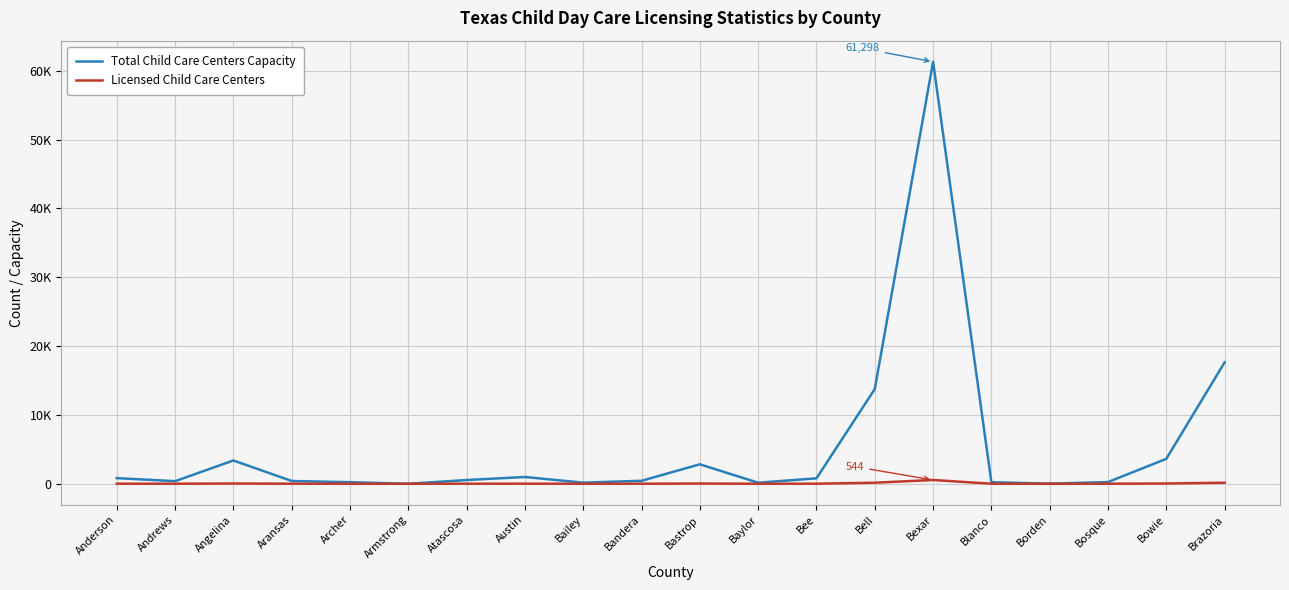

Is this an area chart (filled region under the line)?

No